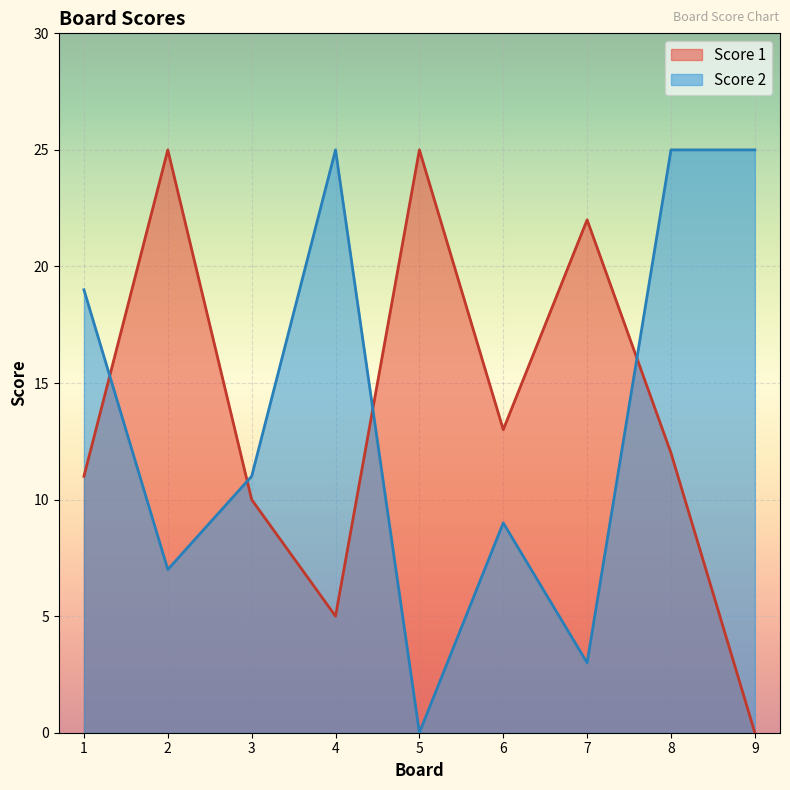

Which category has the highest value in the Score 2 series?

4